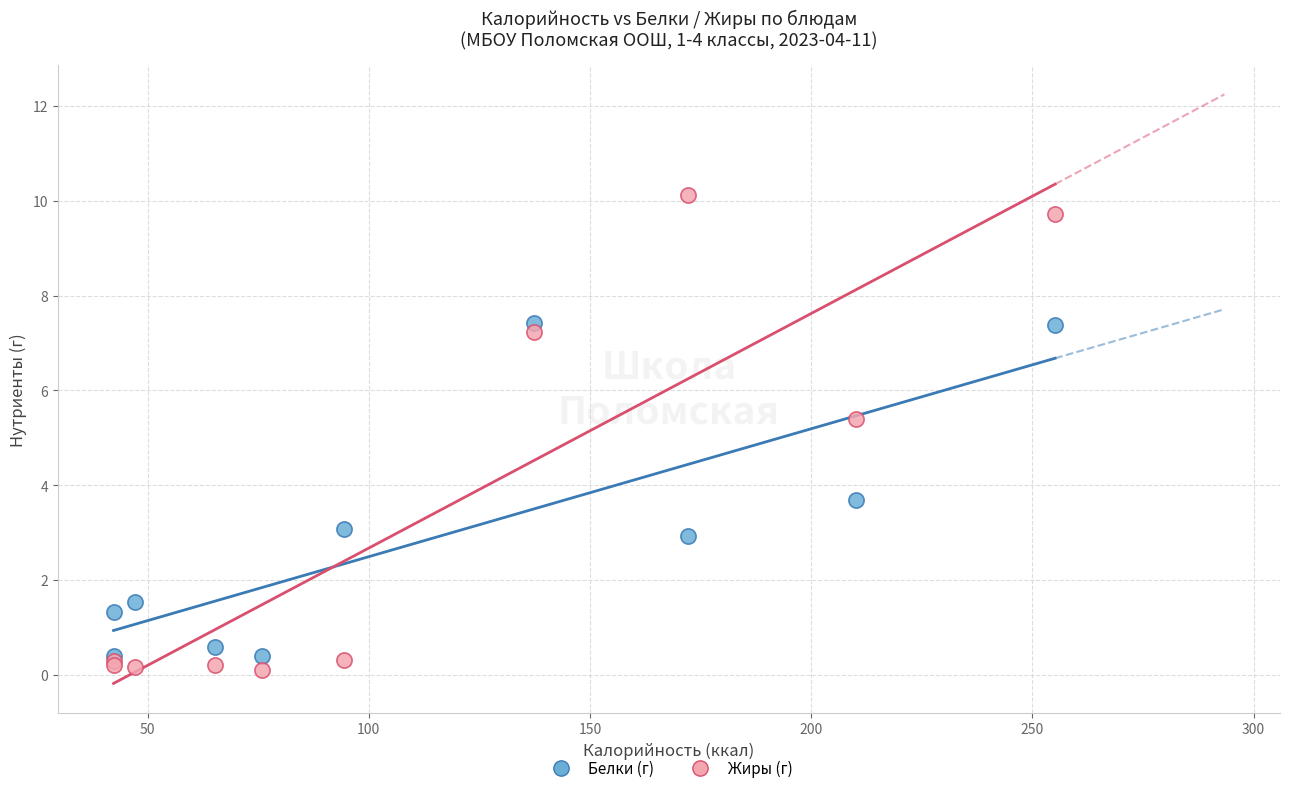

Which series reaches the minimum Y coordinate?

Жиры (г)